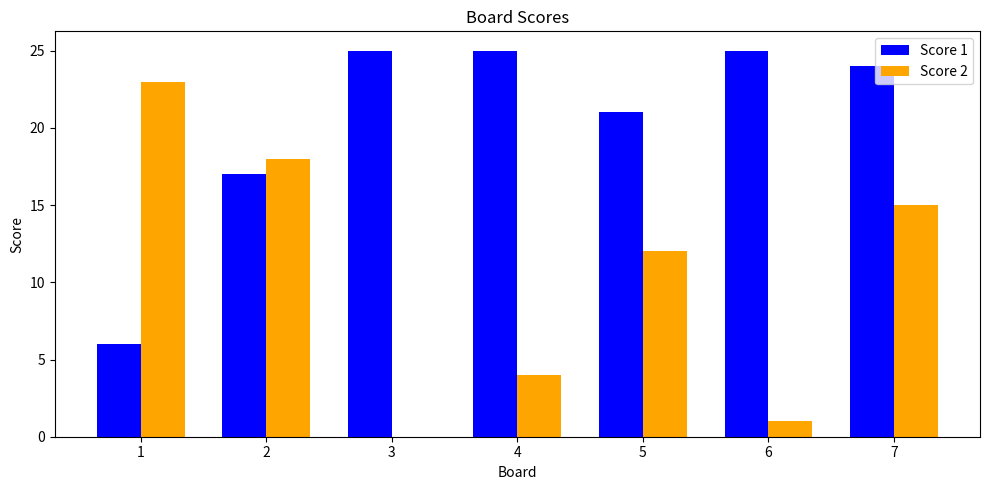

Reading left to right, extract all data points from this chart.

Score 1: 6	17	25	25	21	25	24
Score 2: 23	18	0	4	12	1	15